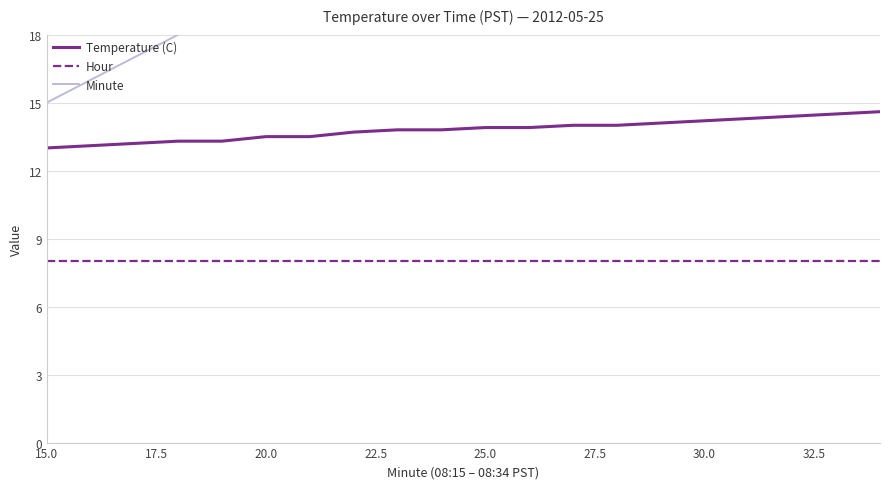

How many data points in Temperature (C) are above 13?

19